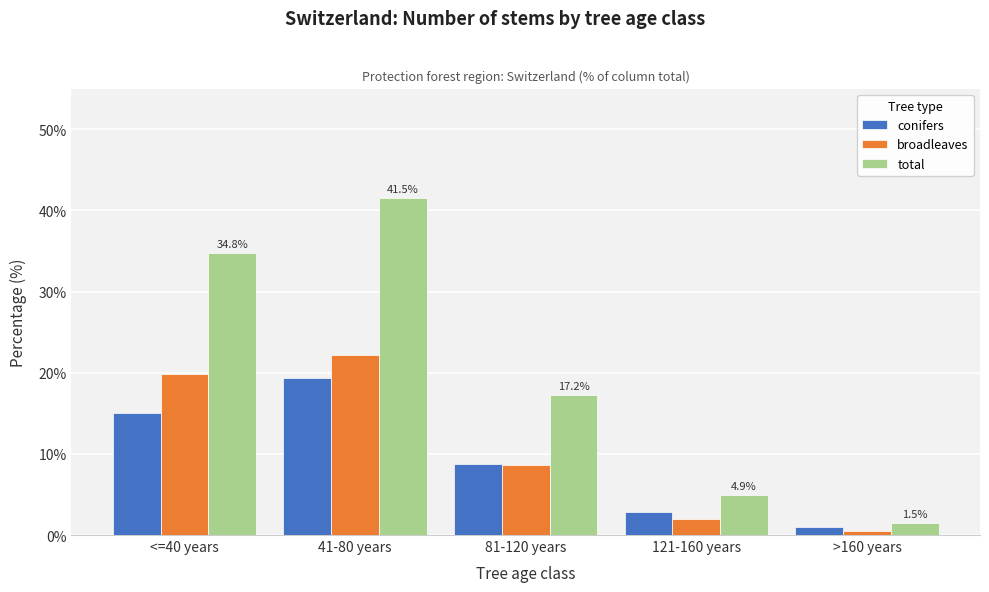

Reading right to left, extract all data points from this chart.

conifers: >160 years=1.0	121-160 years=2.8	81-120 years=8.7	41-80 years=19.3	<=40 years=15.0
broadleaves: >160 years=0.5	121-160 years=2.0	81-120 years=8.6	41-80 years=22.2	<=40 years=19.8
total: >160 years=1.5	121-160 years=4.9	81-120 years=17.2	41-80 years=41.5	<=40 years=34.8